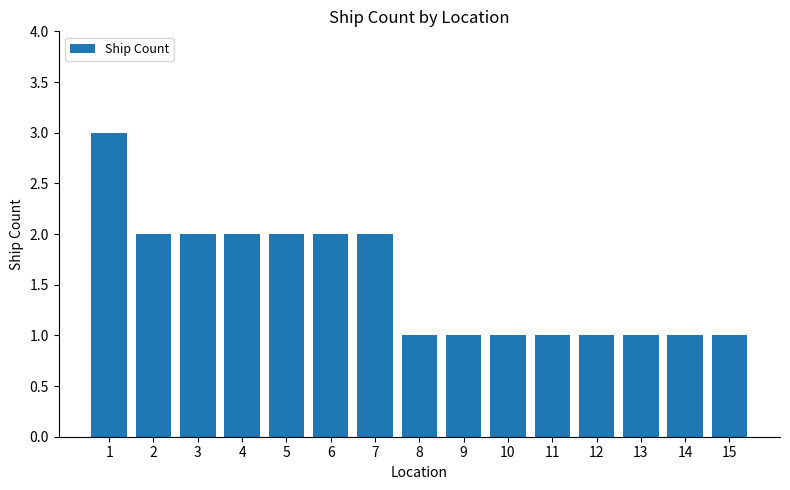

Is it true that the value at 2 is 1?

False